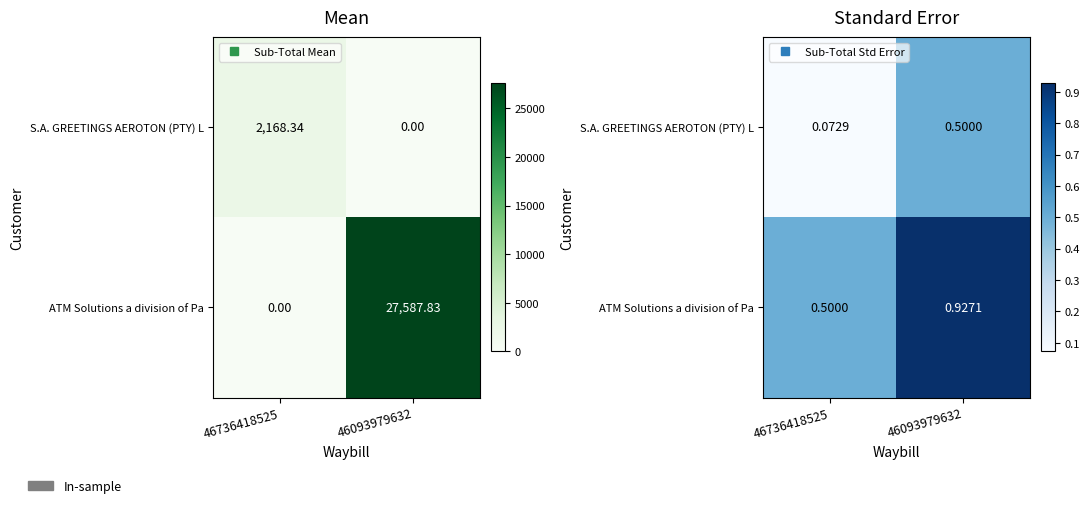

List the series in order of their overall mean, highest first.

ATM Solutions a division of Pa, S.A. GREETINGS AEROTON (PTY) L